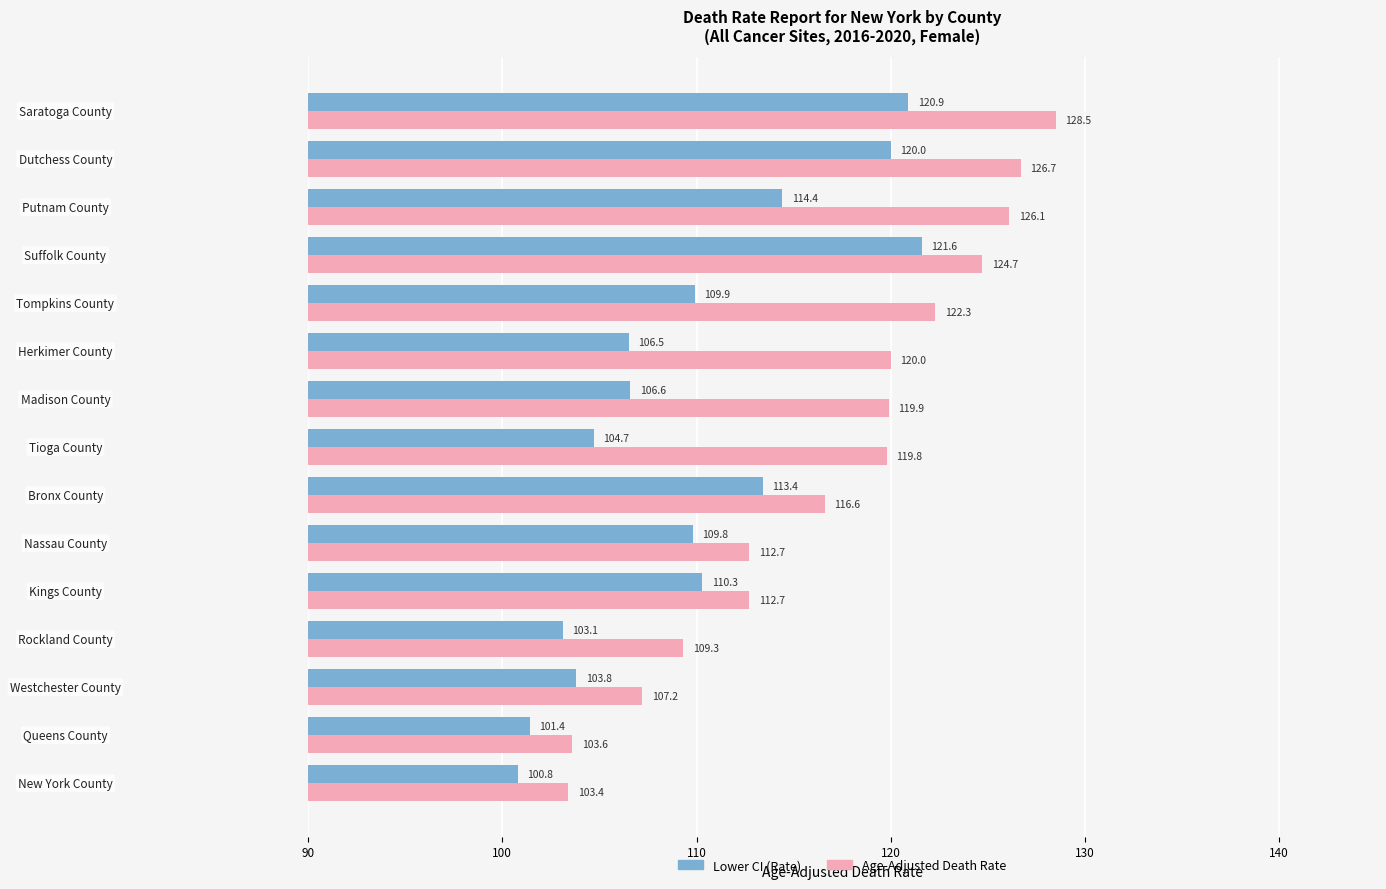

What is the maximum value shown in the chart?

128.5